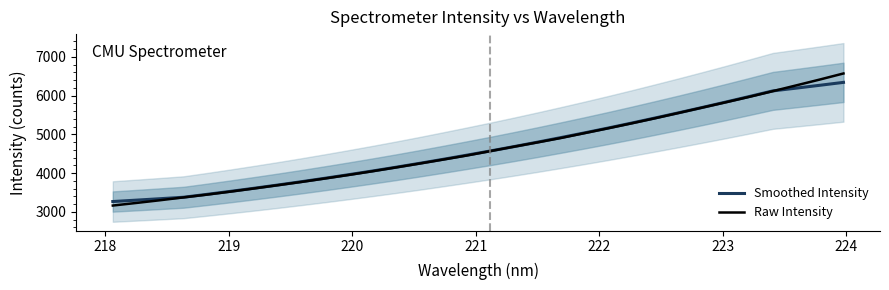

Reading left to right, extract all data points from this chart.

Smoothed Intensity: 3268.1	3304.0	3340.8	3378.8	3453.9	3531.5	3611.8	3694.6	3780.5	3869.5	3961.1	4055.4	4152.6	4253.4	4357.4	4463.7	4572.2	4684.5	4799.7	4918.5	5039.7	5164.3	5292.7	5424.5	5558.3	5695.4	5835.5	5978.4	6123.9	6195.8	6269.0	6343.8
Raw Intensity: 3164.3	3231.7	3301.2	3375.1	3447.6	3525.0	3606.6	3690.2	3774.7	3863.5	3954.5	4049.2	4147.7	4247.9	4350.6	4454.8	4568.8	4682.5	4793.7	4907.3	5033.3	5157.7	5286.0	5417.4	5554.8	5692.4	5830.0	5970.0	6117.0	6266.8	6417.7	6573.5